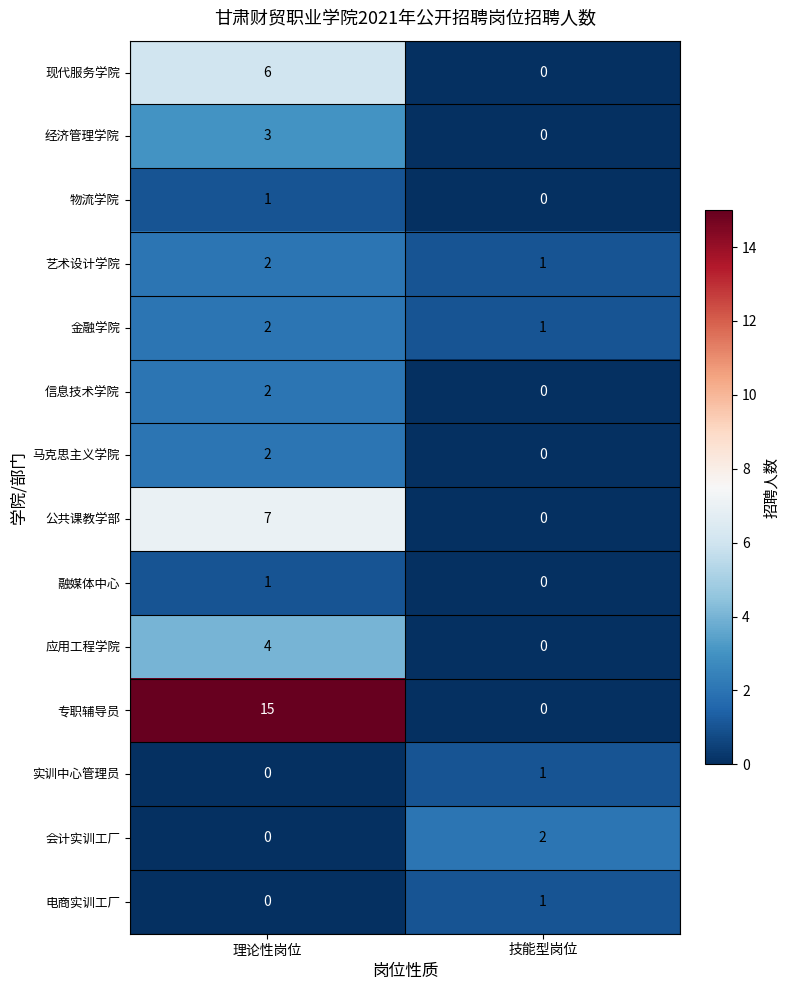

What is the spread (max minus min) of values at 理论性岗位?

15